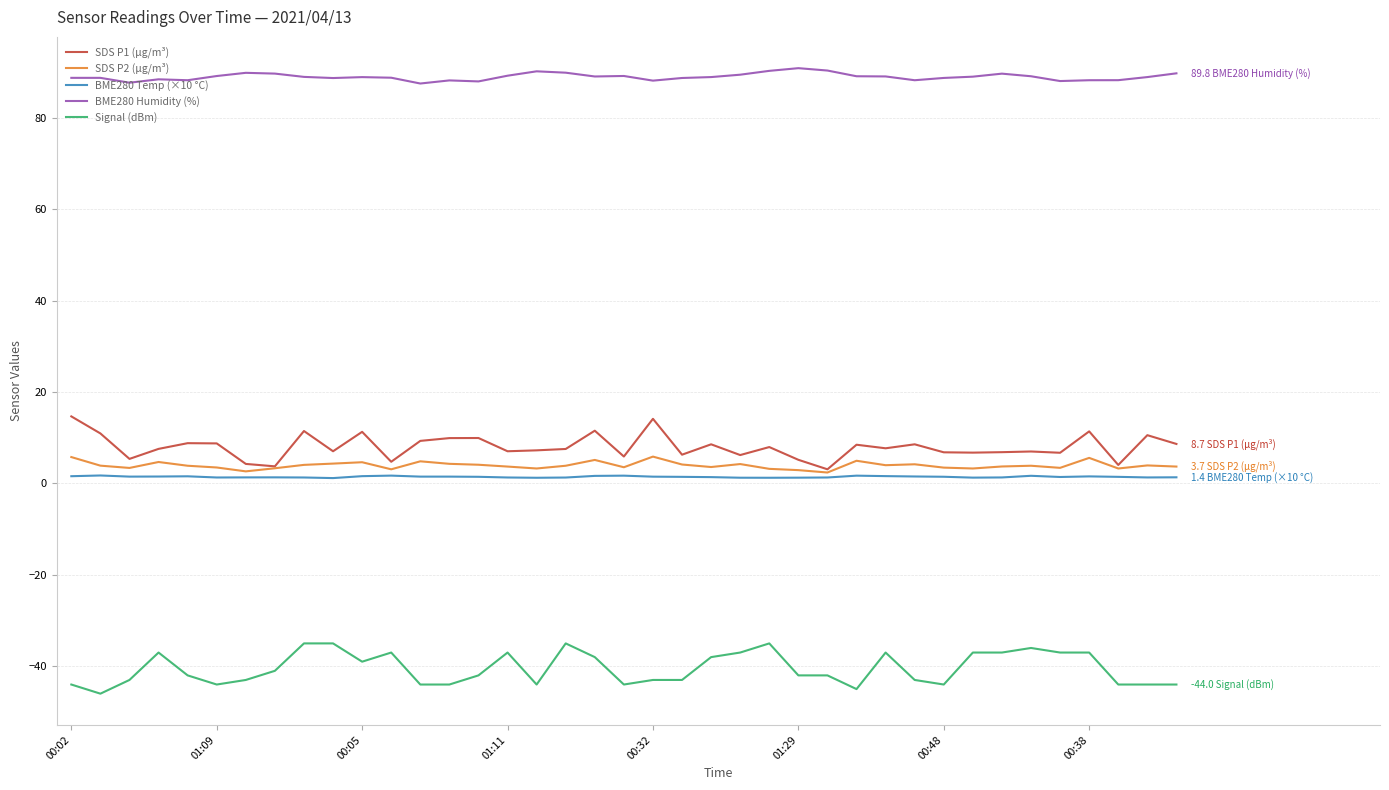

True or false: Signal (dBm) and BME280 Humidity (%) intersect in this chart.

False